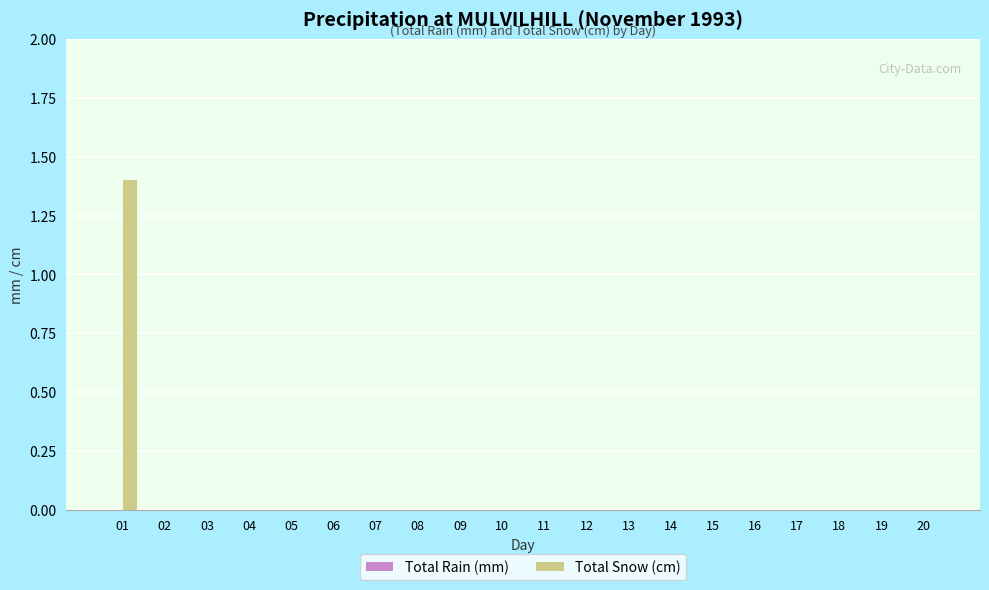

The chart shows a value of 0.0 at 03. True or false?

True